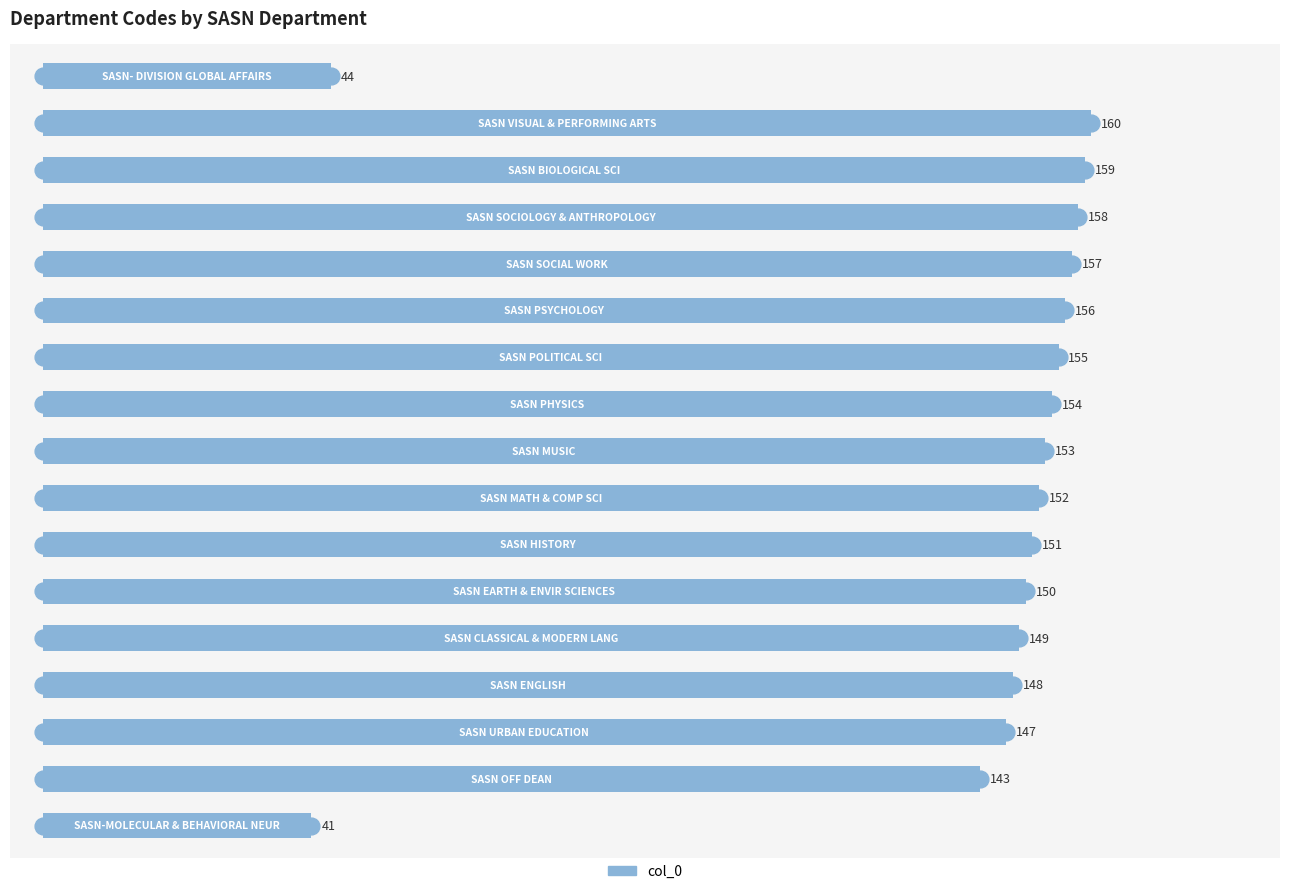

What is the smallest value displayed?

41